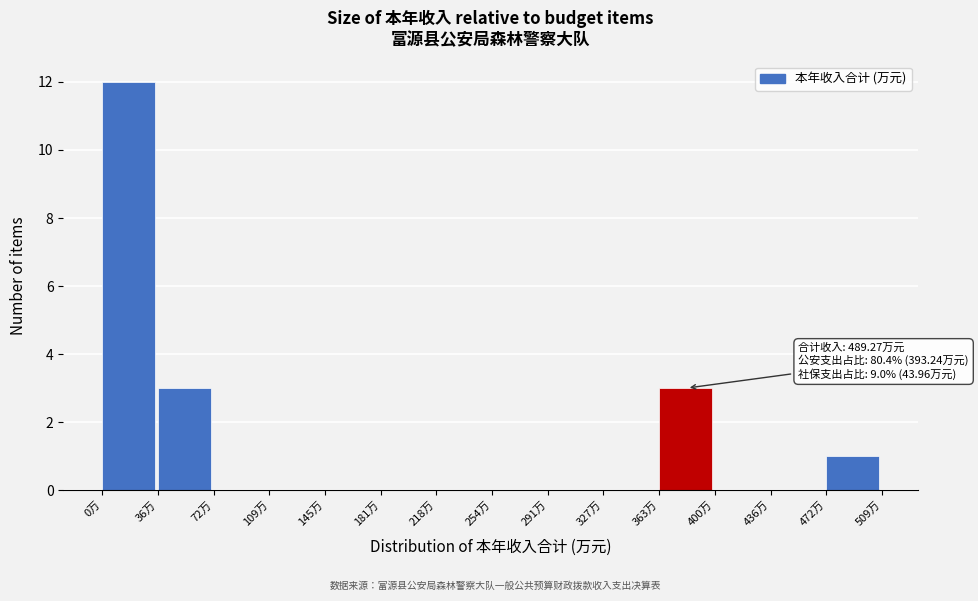

Which range on the x-axis has the tallest bar?

0 to 35